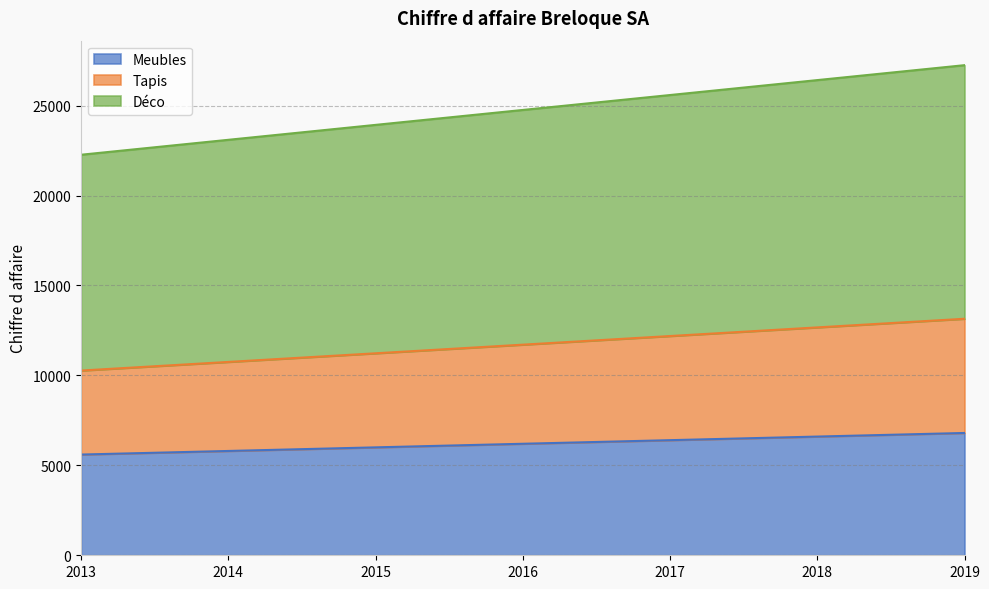

Which series has the widest spread of values?

Déco